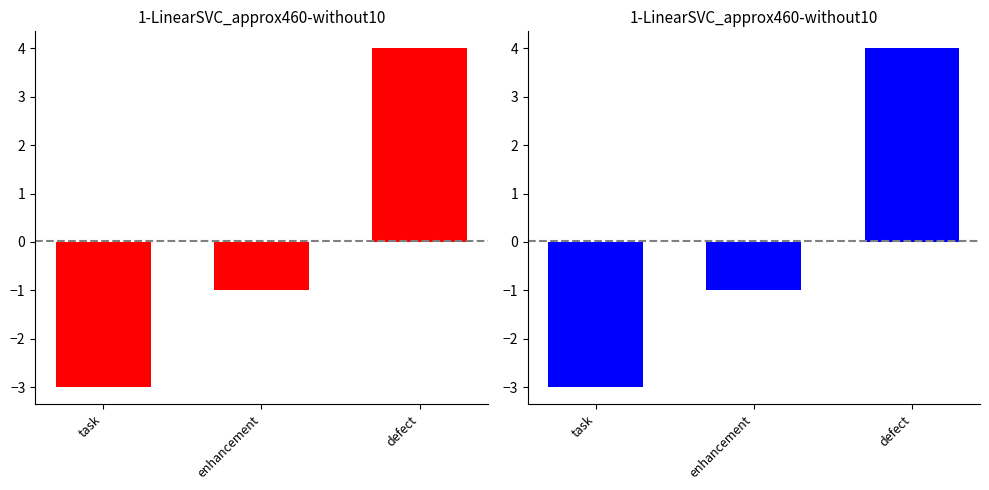

List the labels in order of value, smallest first.

task, enhancement, defect